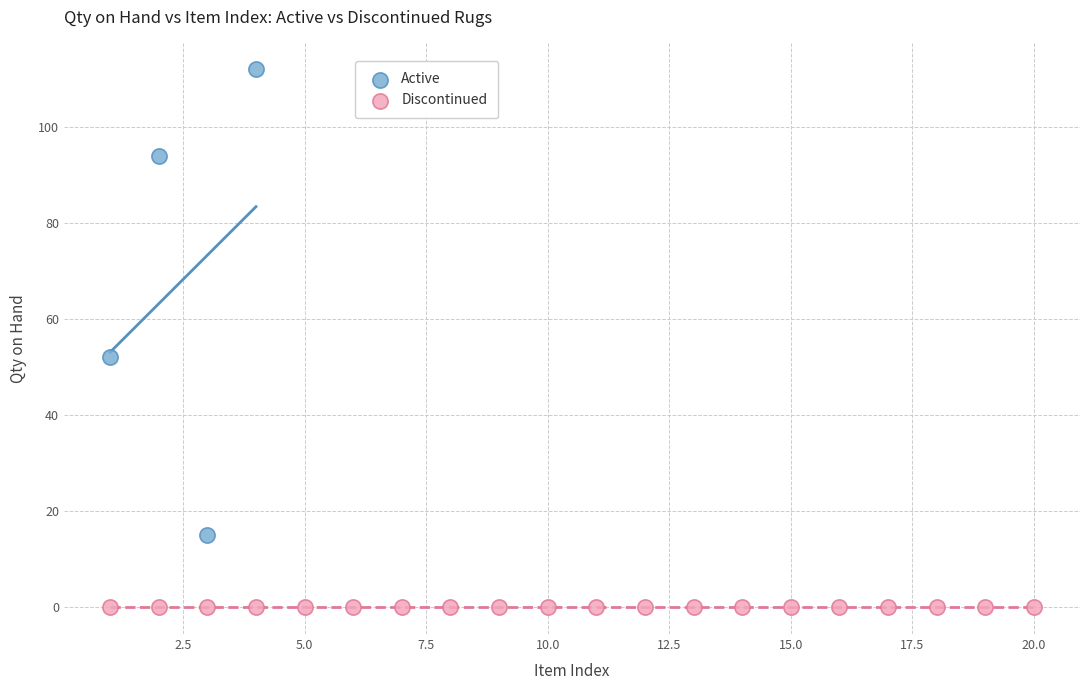

Which series reaches the minimum Y coordinate?

Discontinued